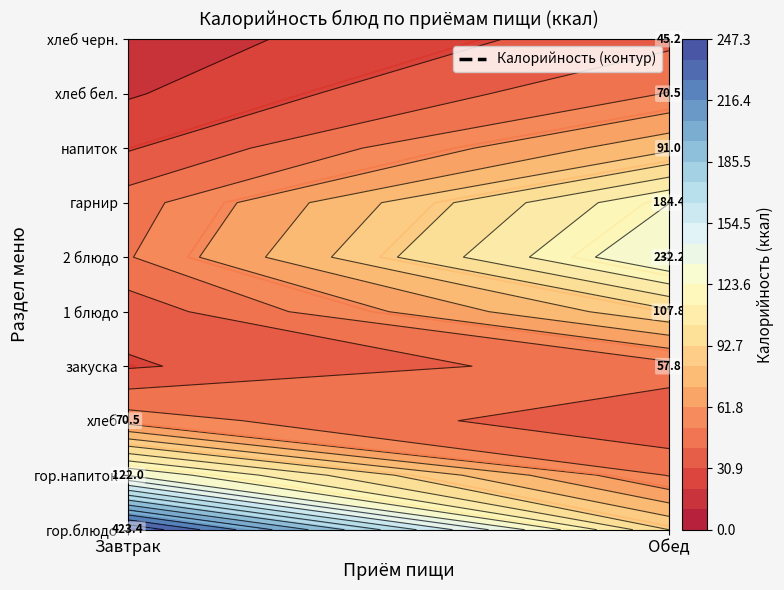

At how many categories does at least one series exceed 380?

1